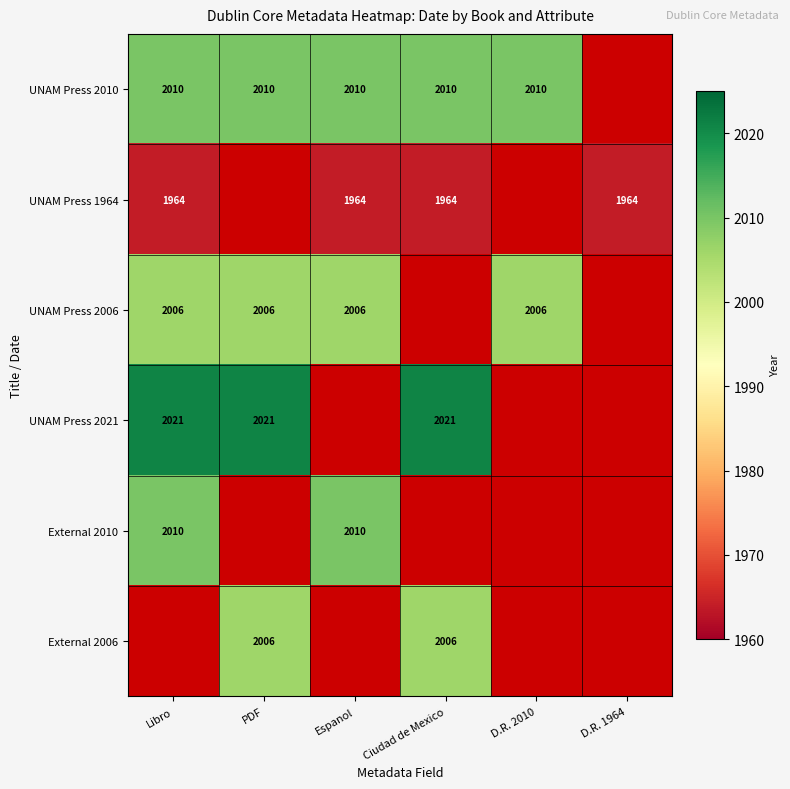

The value of UNAM Press 2010 at Ciudad de Mexico is 613.4. True or false?

False